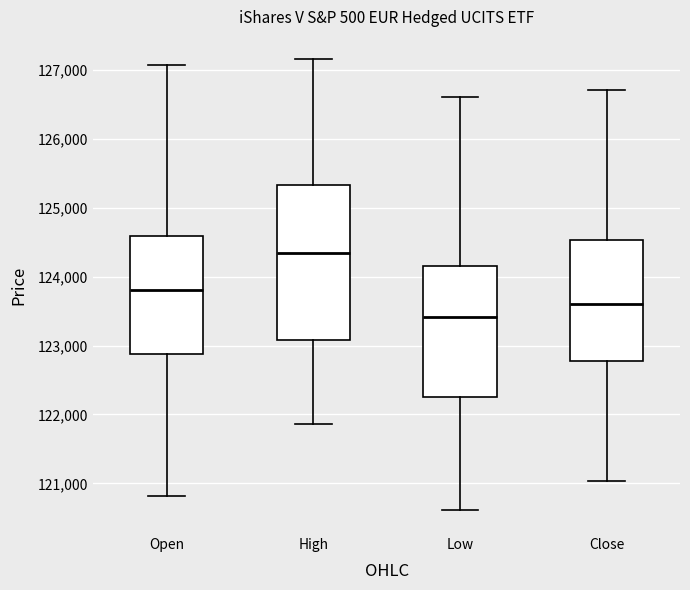

Reading left to right, read every box against the y-axis: the position of its median line, the range the box covers, and the ends of its whiskers. The values are not printed on the chart, so give them approximately, as read against the axis.

Open: median 123800, box 122900 to 124600, whiskers 120800 to 127100
High: median 124300, box 123100 to 125300, whiskers 121900 to 127200
Low: median 123400, box 122300 to 124200, whiskers 120600 to 126600
Close: median 123600, box 122800 to 124500, whiskers 121000 to 126700